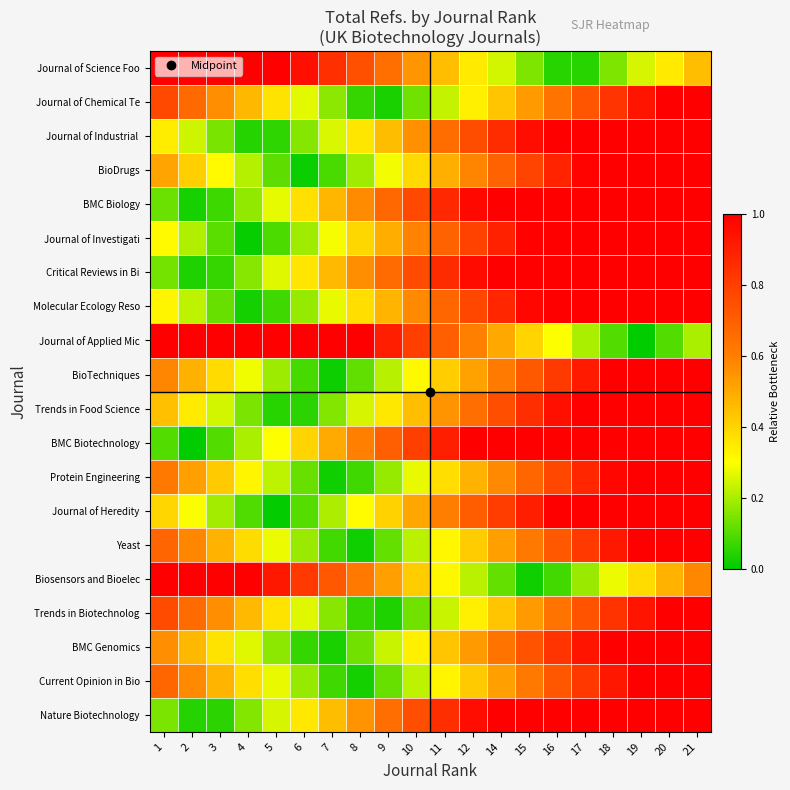

Between 10 and 5, which is larger?

10